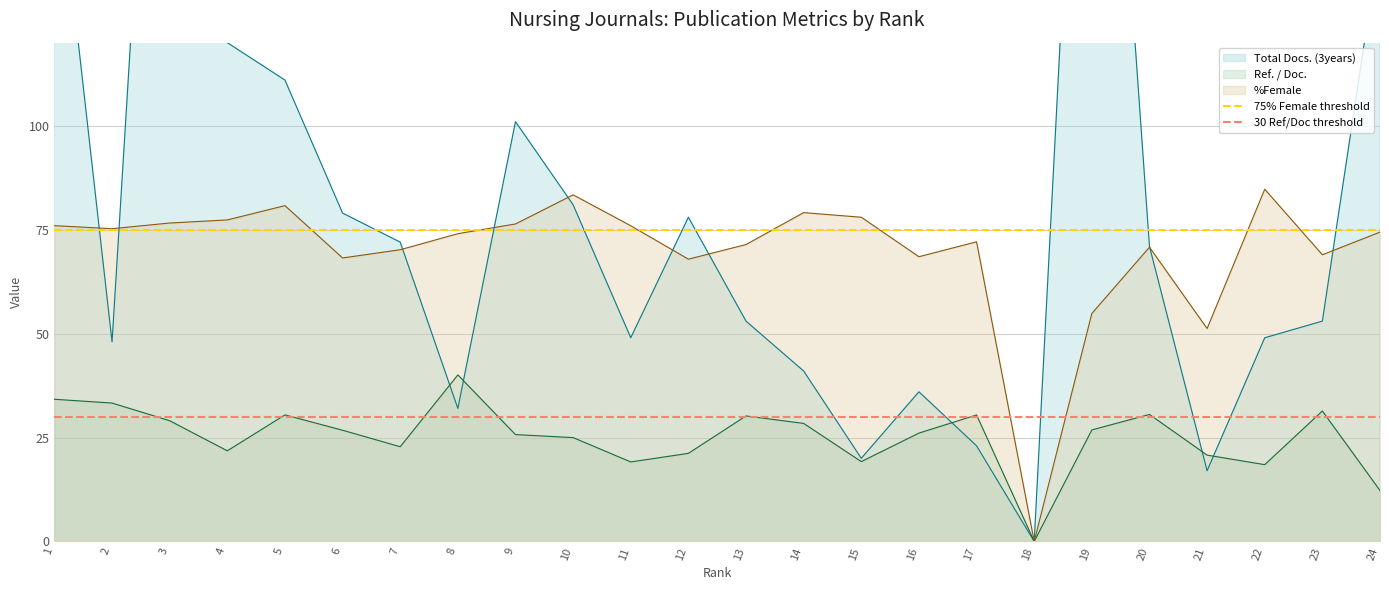

Is the value of Ref. / Doc. at 6 greater than the value of %Female at 1?

No